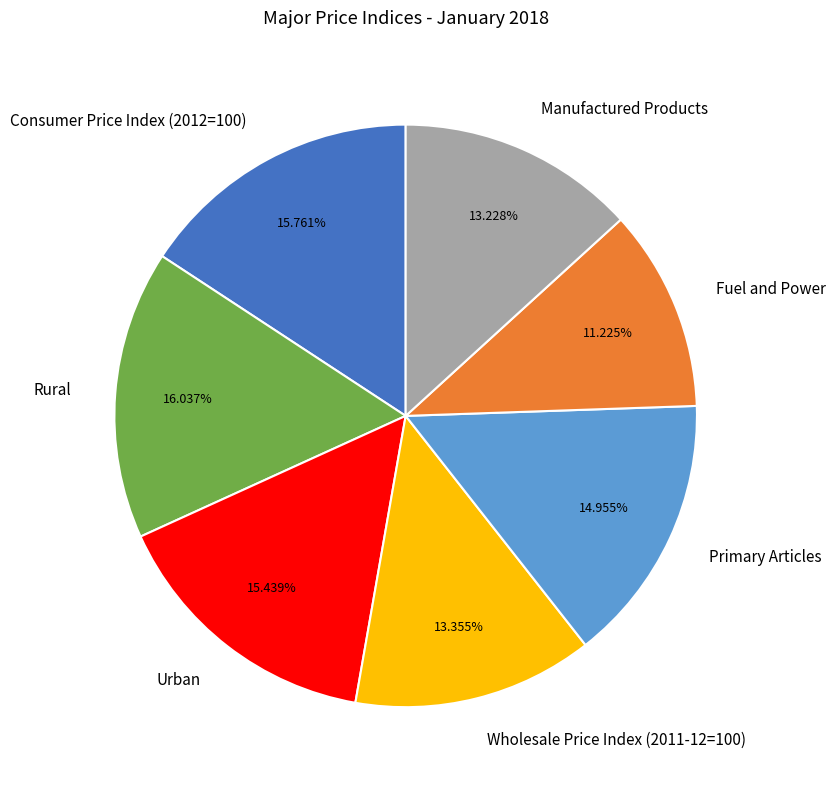

To the nearest percent, what is the average slice percentage?

14%